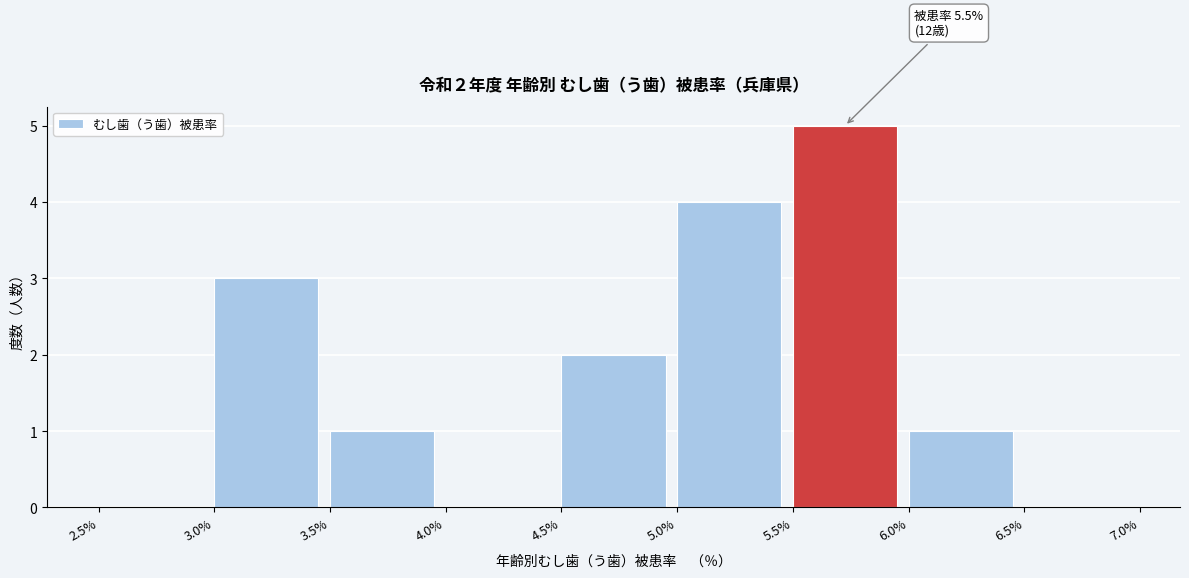

Over which range of the x-axis is the bar tallest?

5.5% to 6.0%